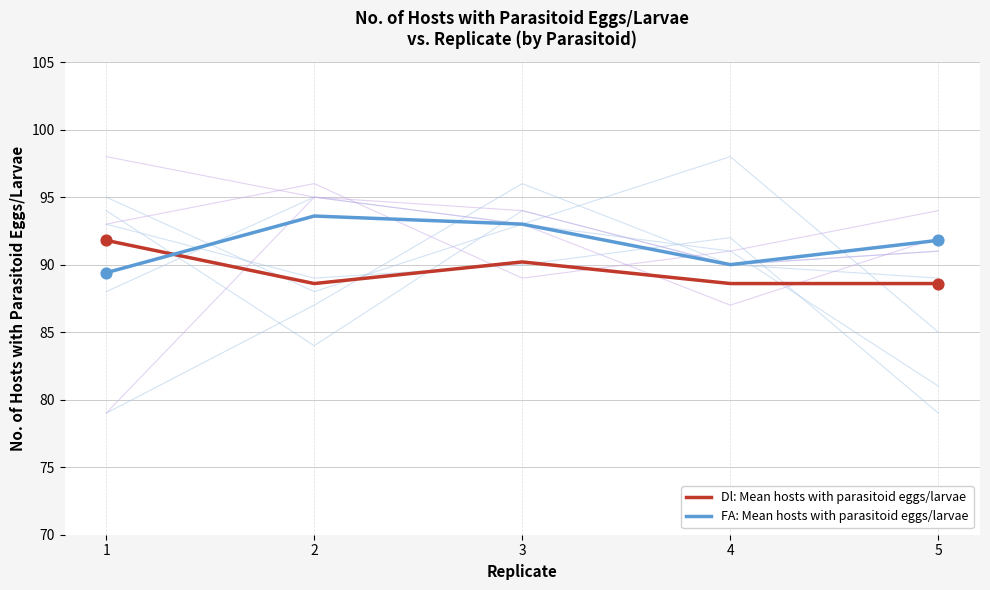

Which series reaches the minimum Y coordinate?

Dl: Mean hosts with parasitoid eggs/larvae